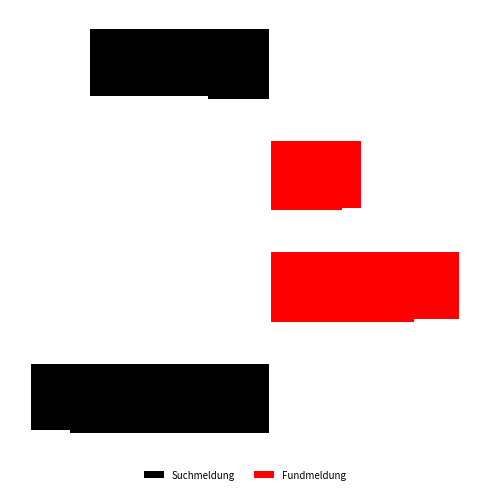

True or false: Fundmeldung has a value of 21.3 at 1.

False